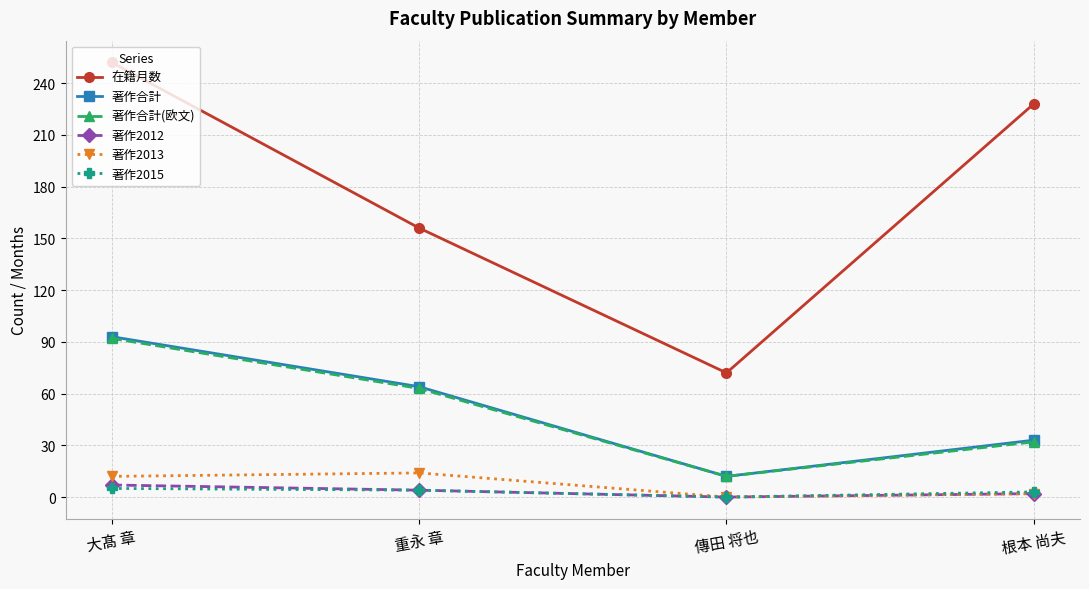

What is the spread (max minus min) of values at 傳田 将也?

72